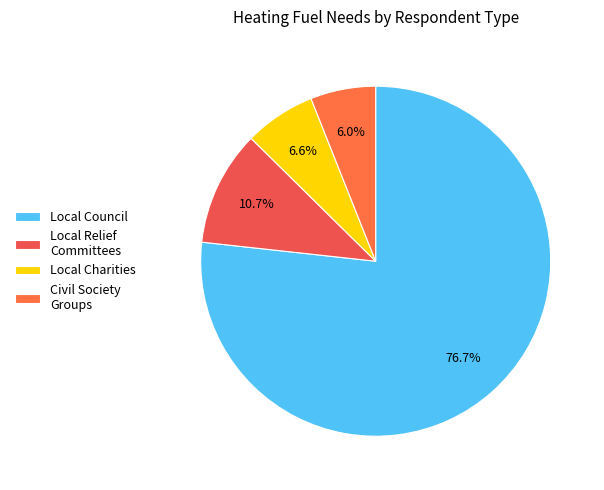

What is the largest slice in the pie chart?

Local Council